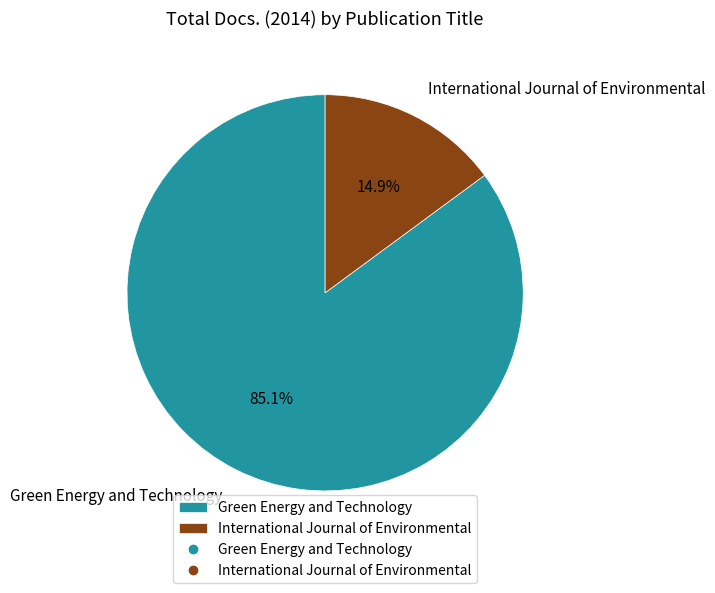

To the nearest percent, what is the average slice percentage?

50%